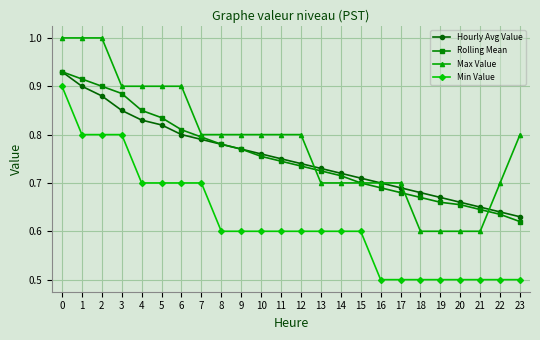

True or false: Min Value and Hourly Avg Value intersect in this chart.

False